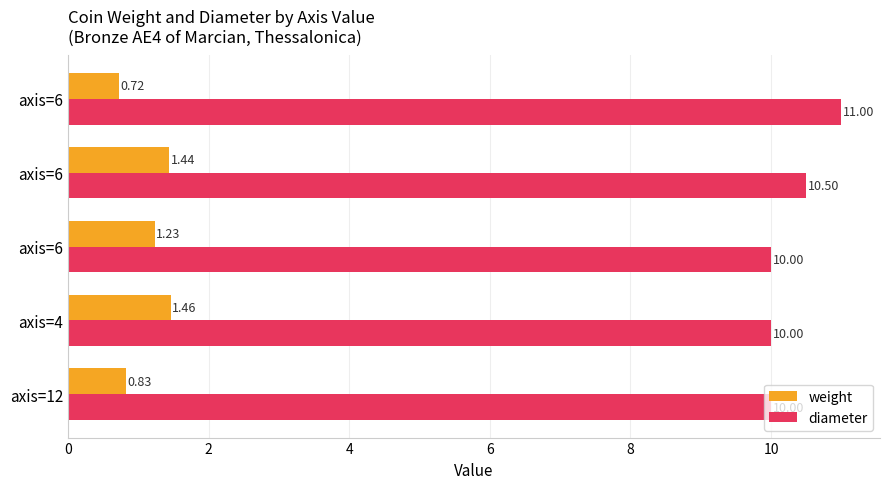

Count the number of categories in the chart.

5